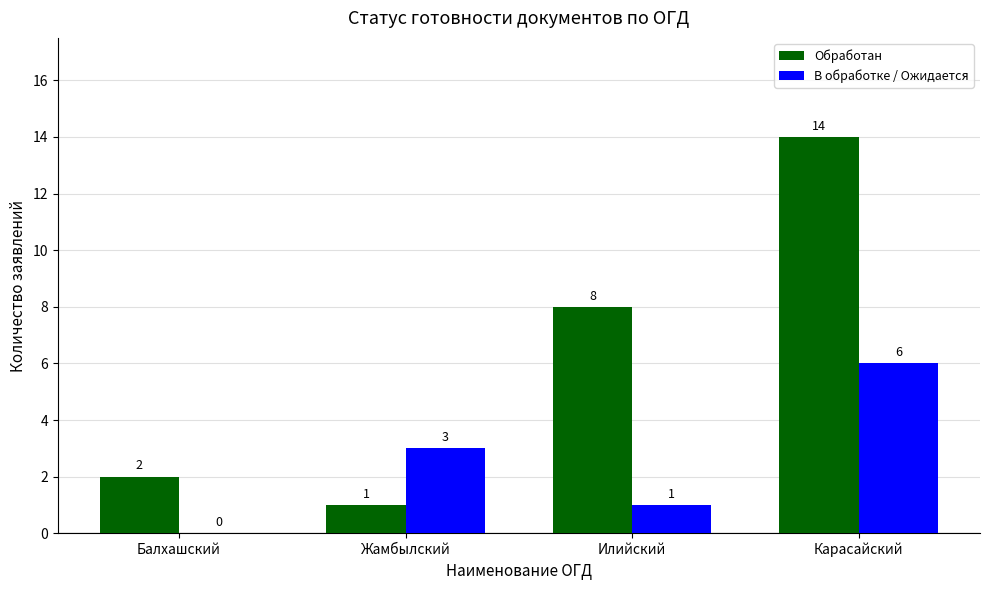

Between Илийский and Карасайский, which series saw the biggest shift?

Обработан